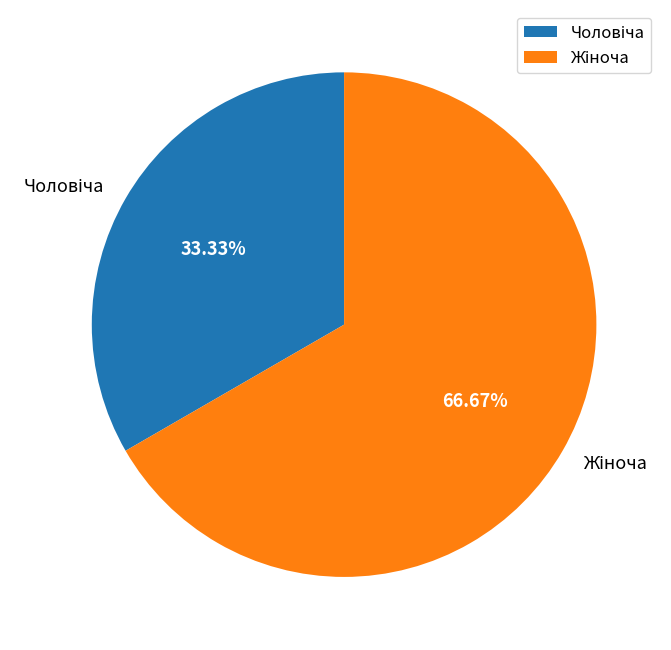

Is there any slice that represents more than half of the pie?

Yes